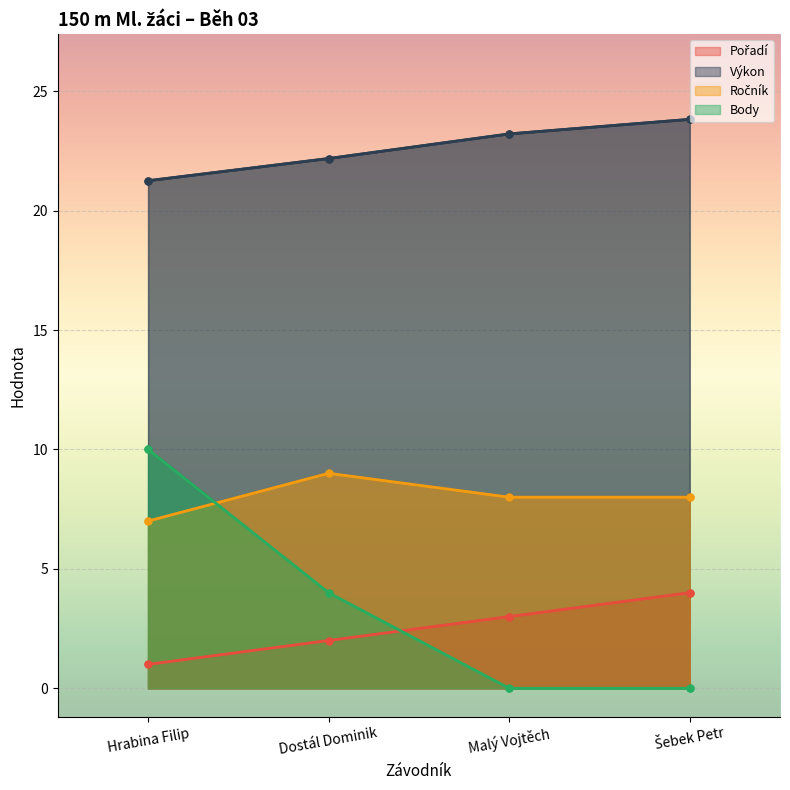

At how many categories does at least one series exceed 10?

4